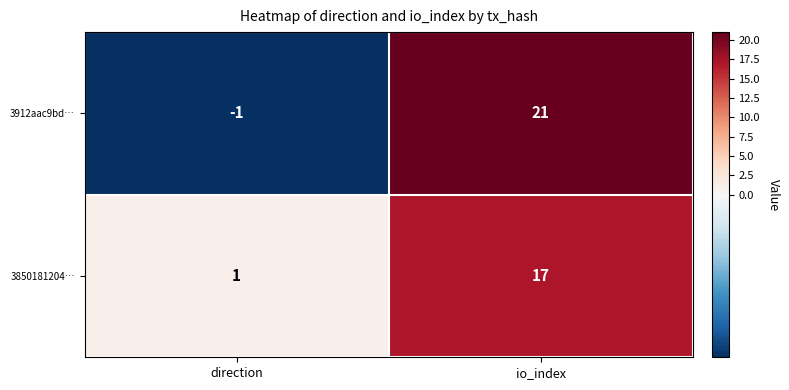

True or false: 3912aac9bd… has a value of 12 at io_index.

False